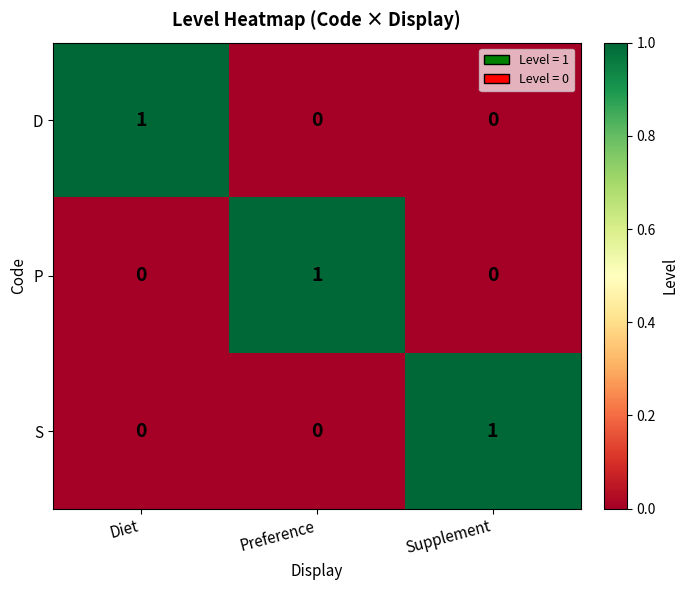

Which category has the highest value in the D series?

Diet